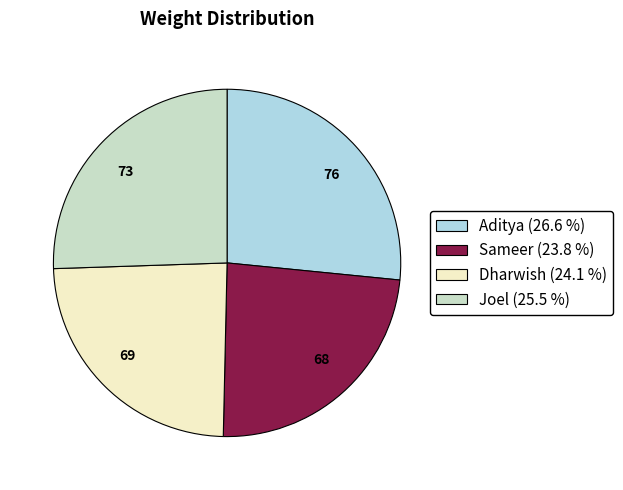

What is the ratio of the value at 69 to the value at 76?

0.9